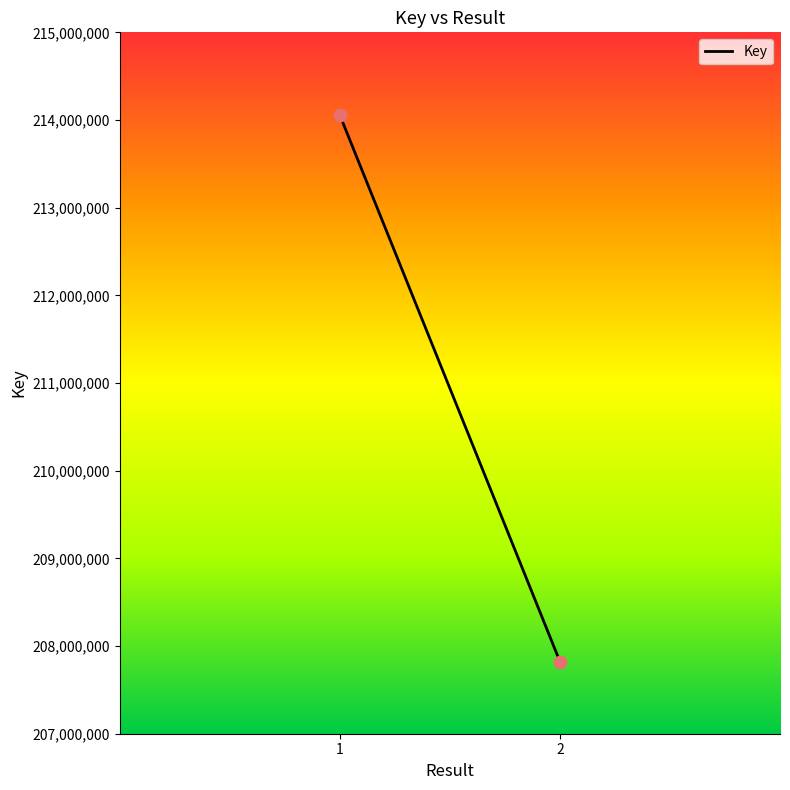

List the coordinates of all points as (X, Y) pairs, reading left to right.

(1, 214054919)  (2, 207823290)